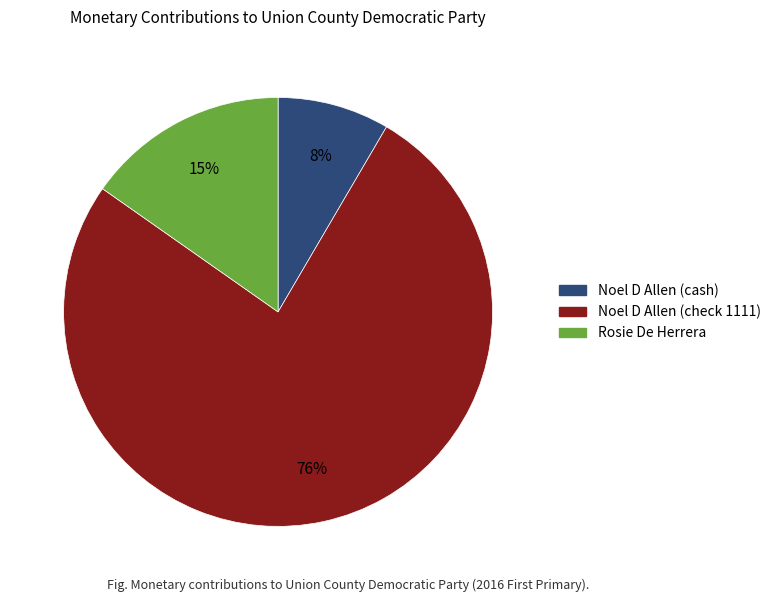

The Noel D Allen (cash) slice represents 8% of the pie. True or false?

True